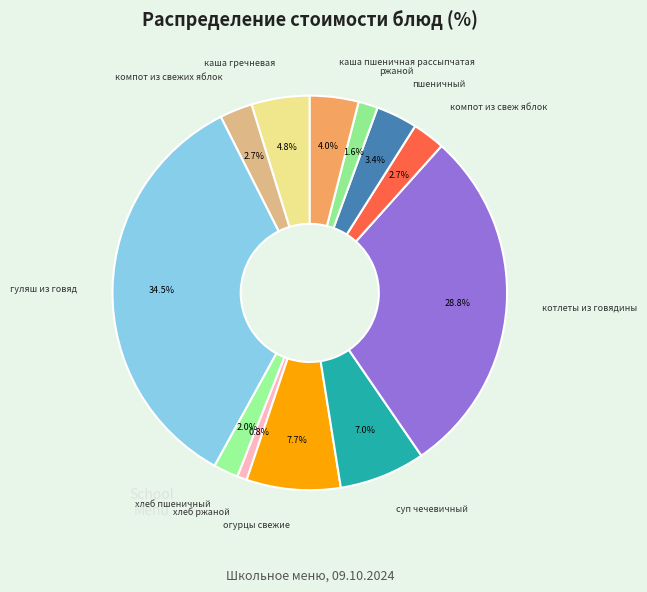

Which category has the smallest portion of the pie?

хлеб ржаной